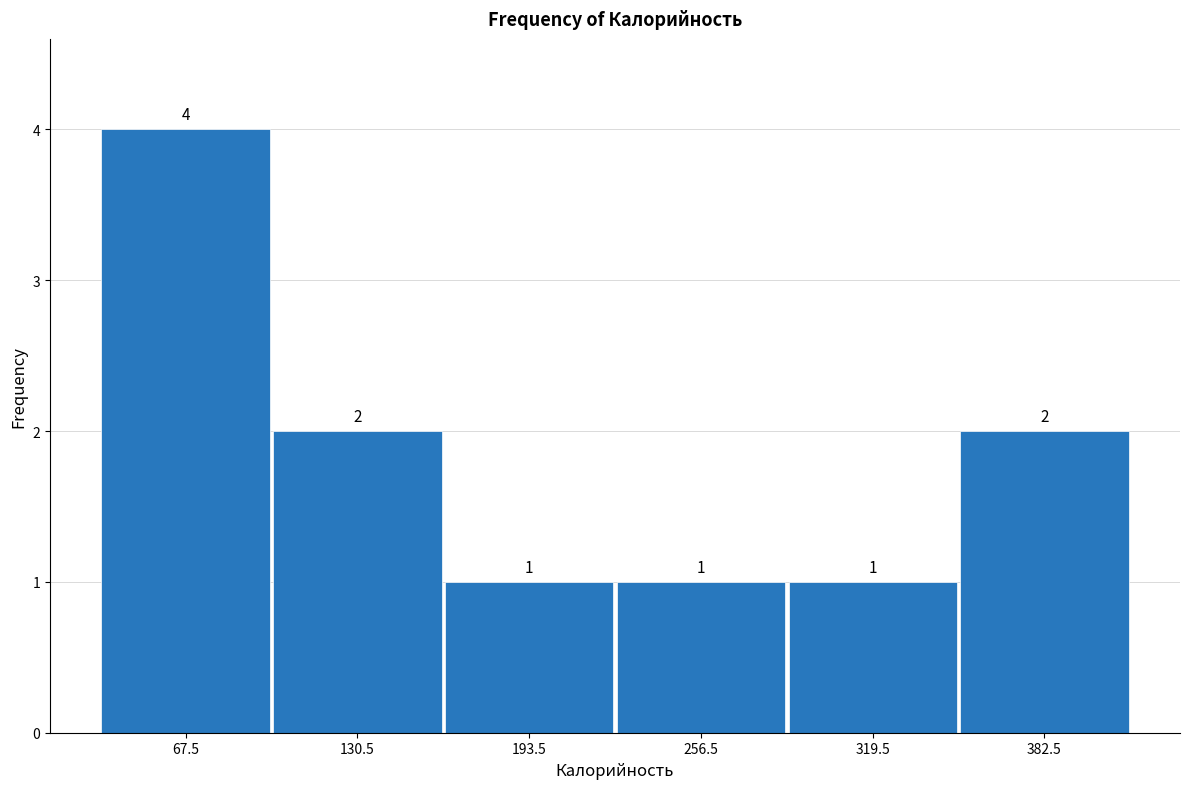

Reading left to right, transcribe this chart: for each bar, give the range it covers on the x-axis and its height. The bar edges are not printed on the chart, so give them approximately, as read against the axis.

36 to 99: 4
99 to 162: 2
162 to 225: 1
225 to 288: 1
288 to 351: 1
351 to 414: 2